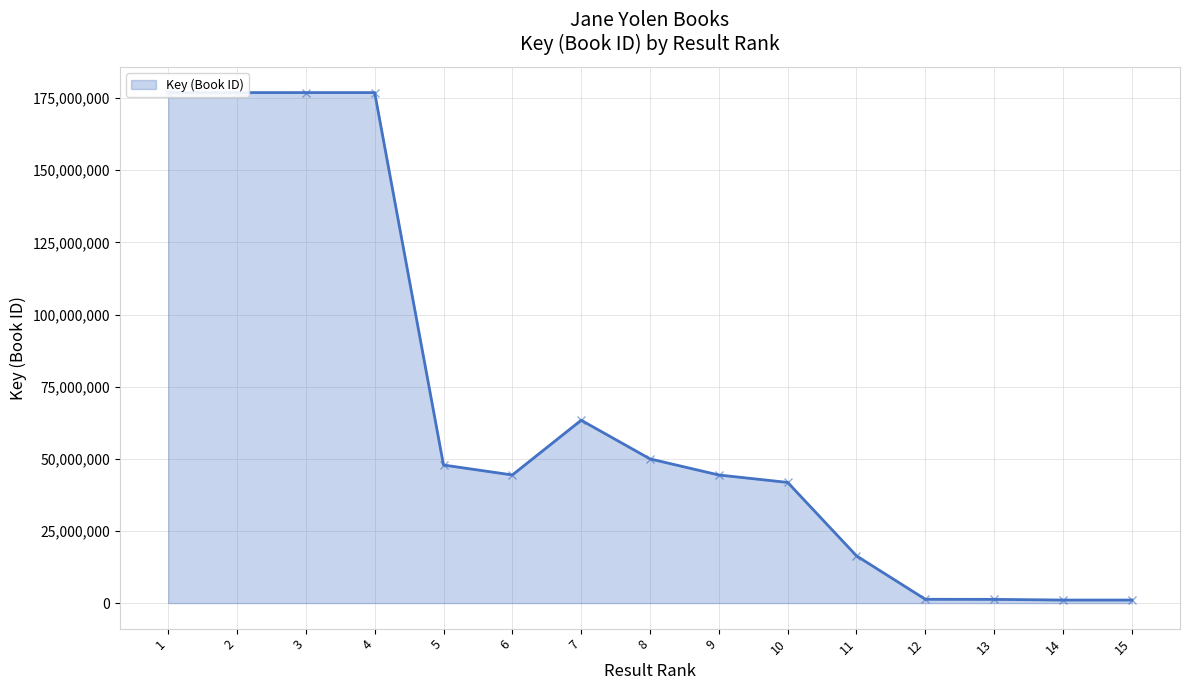

How many data points are less than 44406515?

7